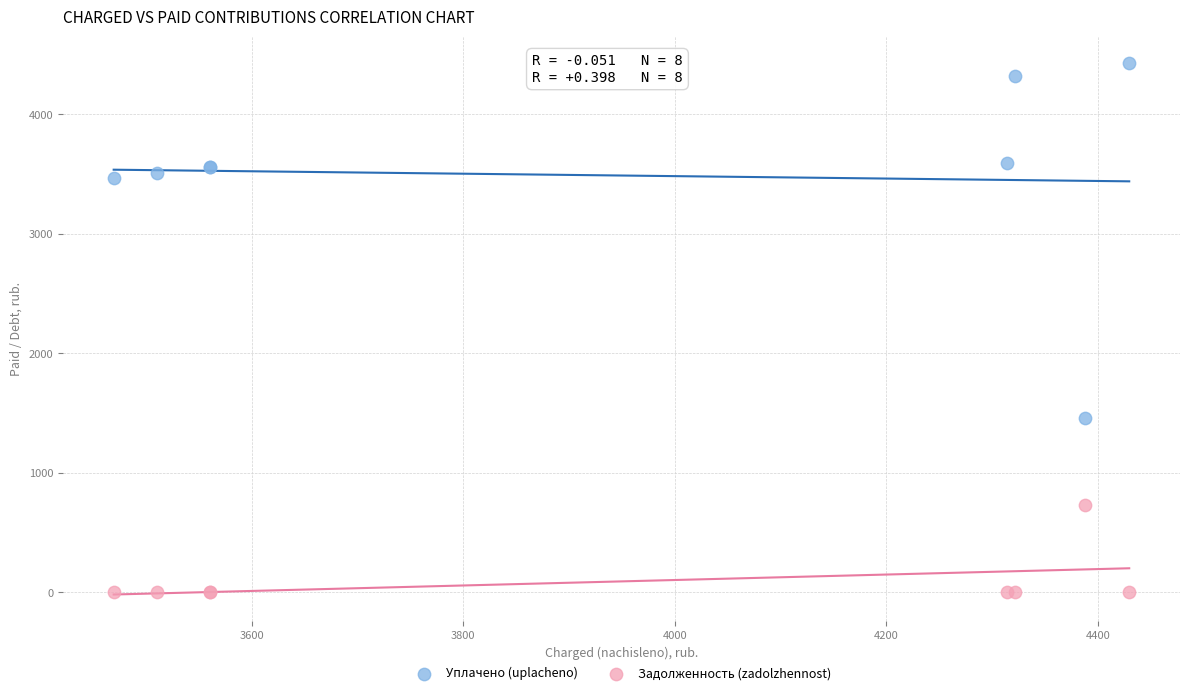

Which series contains the lowest Y value?

Задолженность (zadolzhennost)